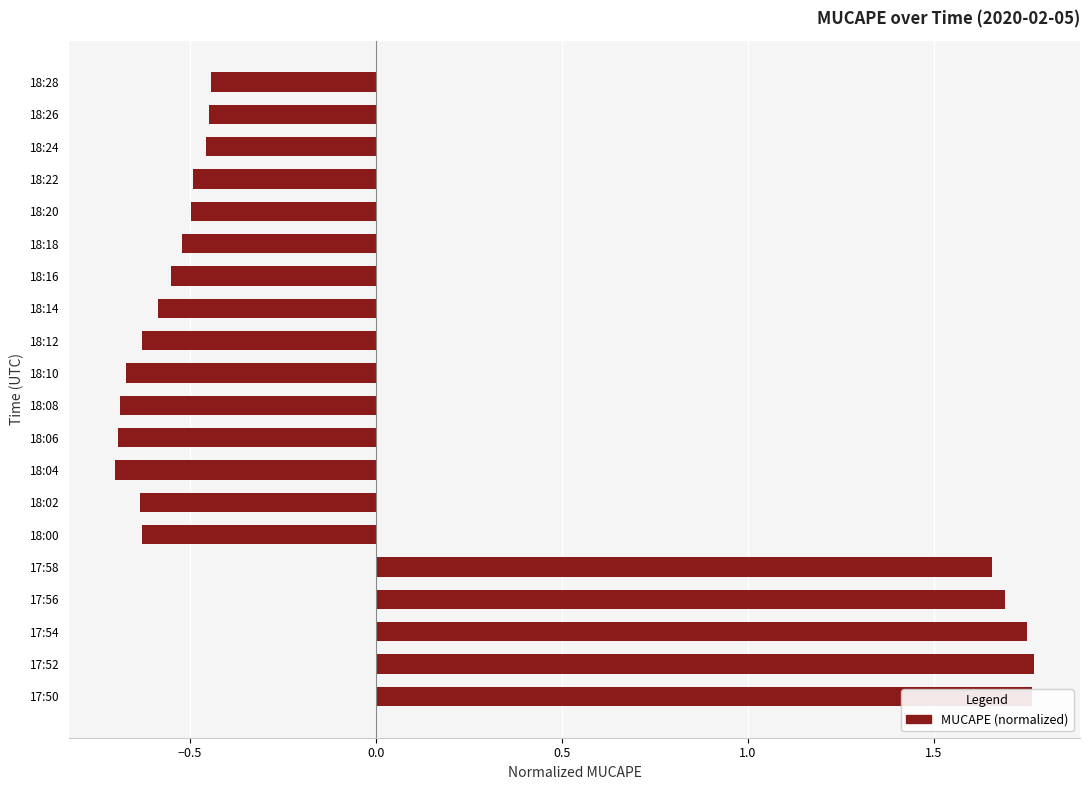

What is the difference between the maximum and second lowest values?

2.5